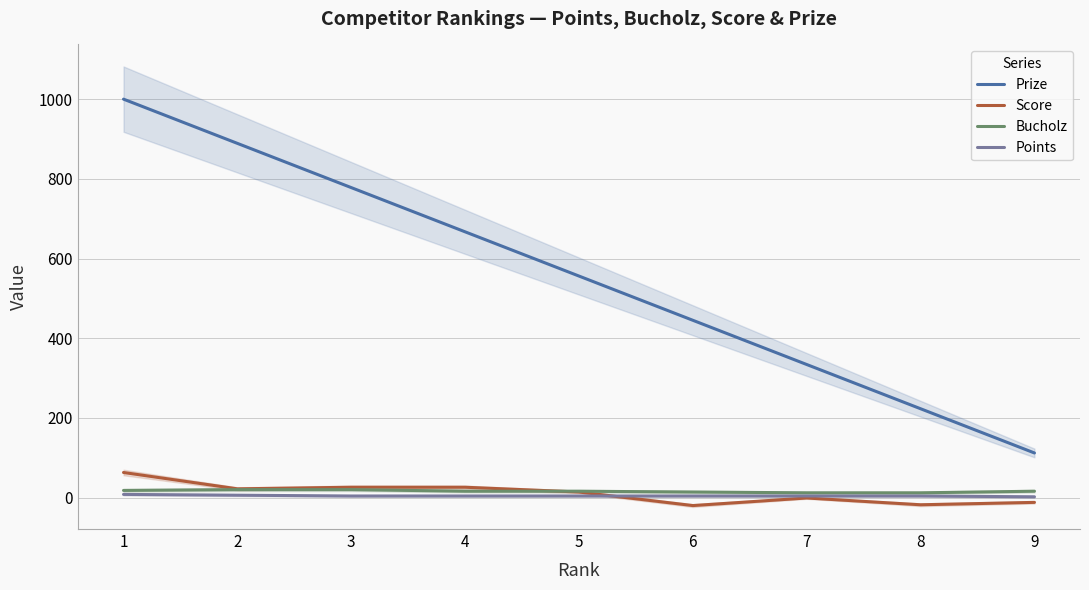

At 4, list the series in order from smallest to largest.

Points, Bucholz, Score, Prize